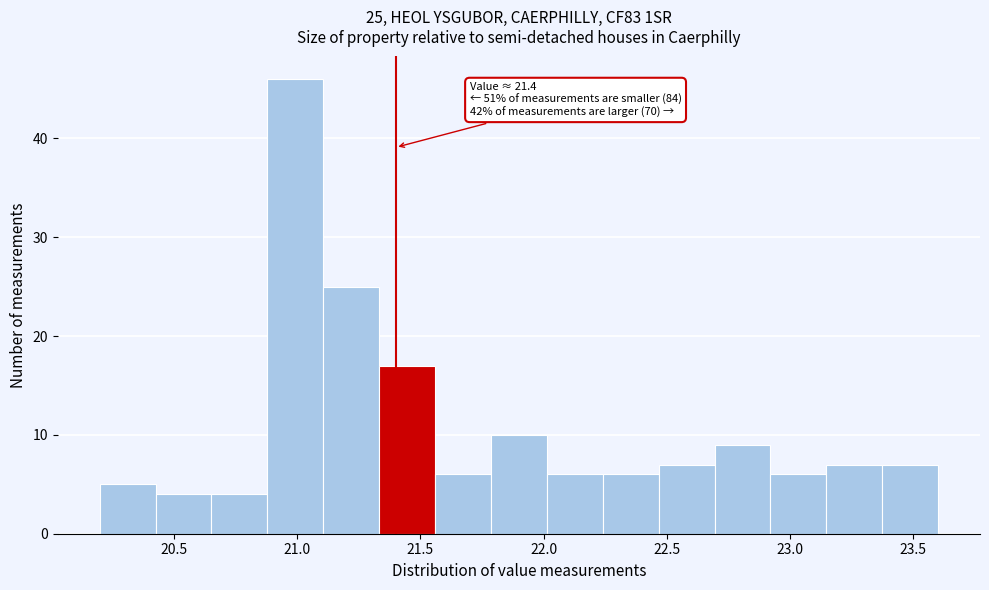

Over which range of the x-axis is the bar tallest?

20.90 to 21.10